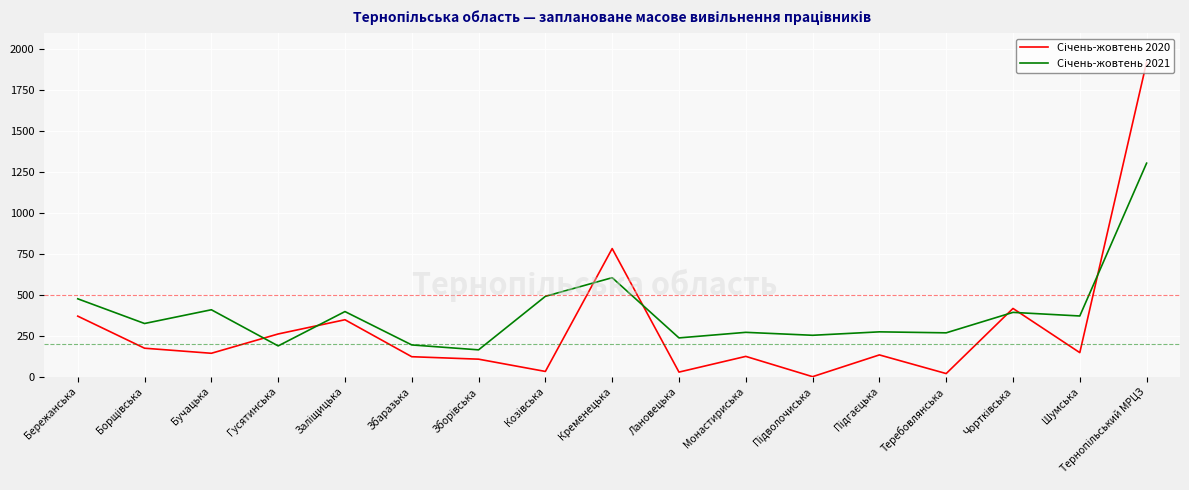

What is the greatest value displayed?

1922